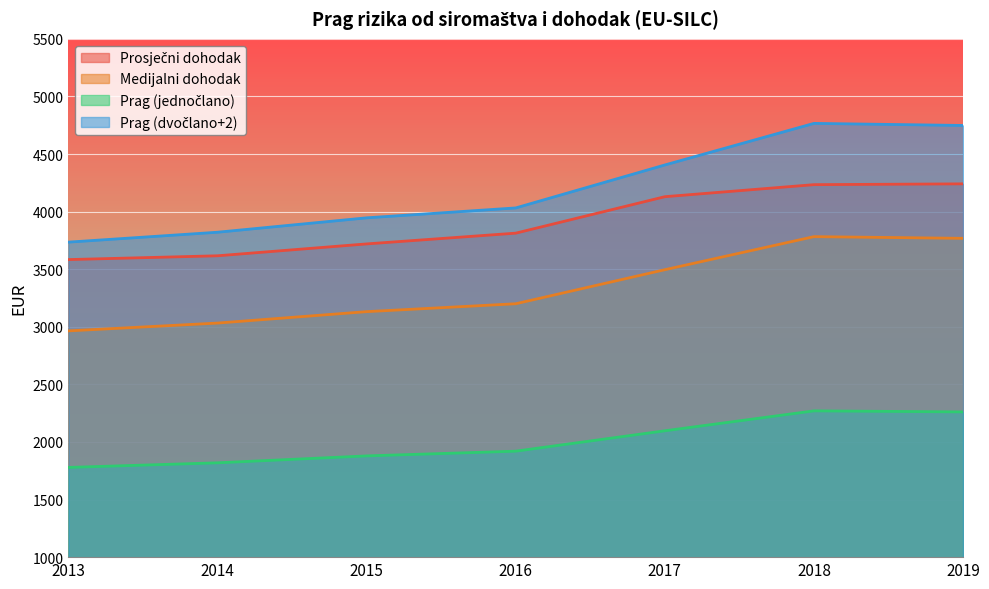

Which has a higher value, 2019 or 2015?

2019